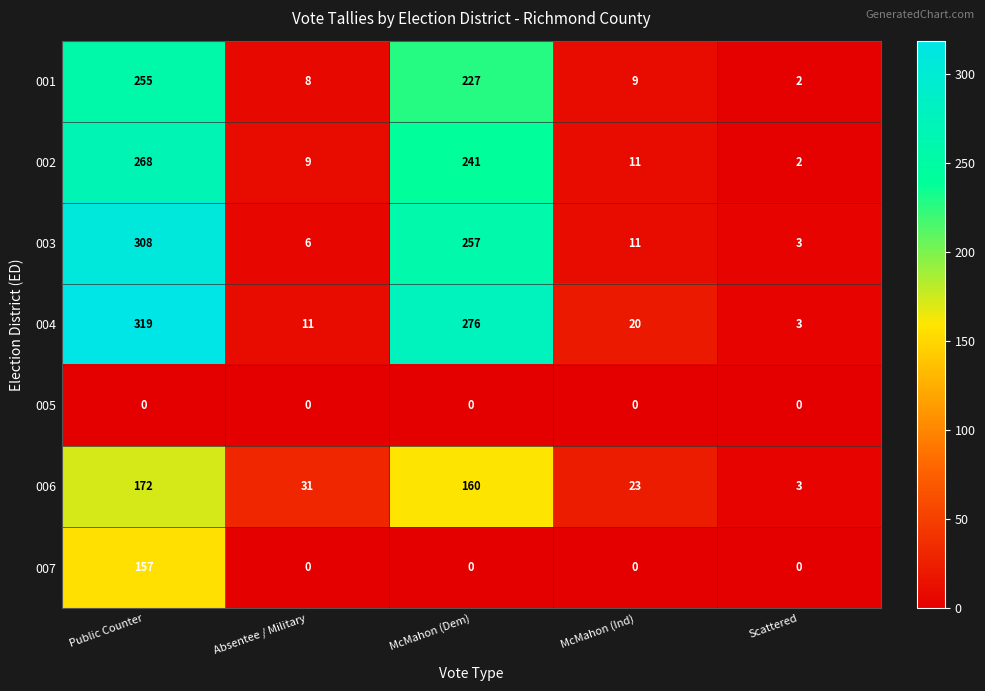

What is the sum of the 001 values at McMahon (Dem) and Scattered?

229